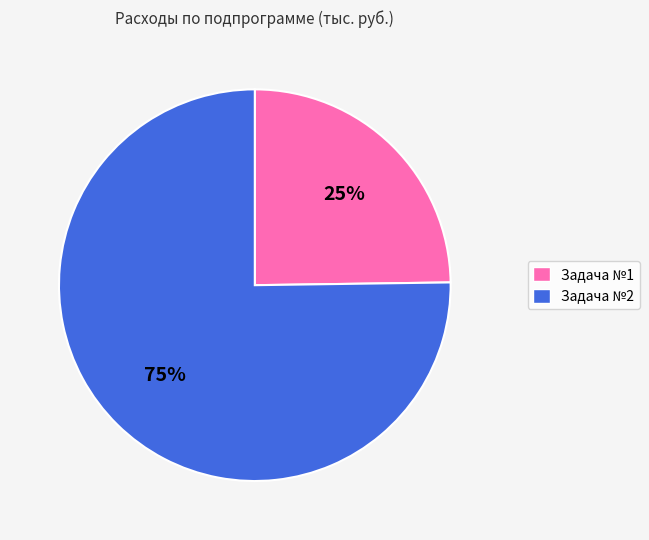

Do Задача №2 and Задача №1 together represent more than half of the pie?

Yes